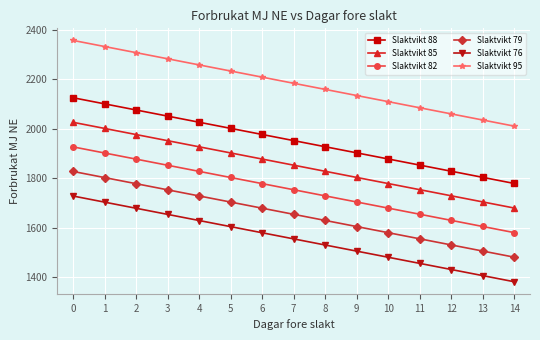

Is it true that Slaktvikt 79 equals 1628.8 at 8?

True